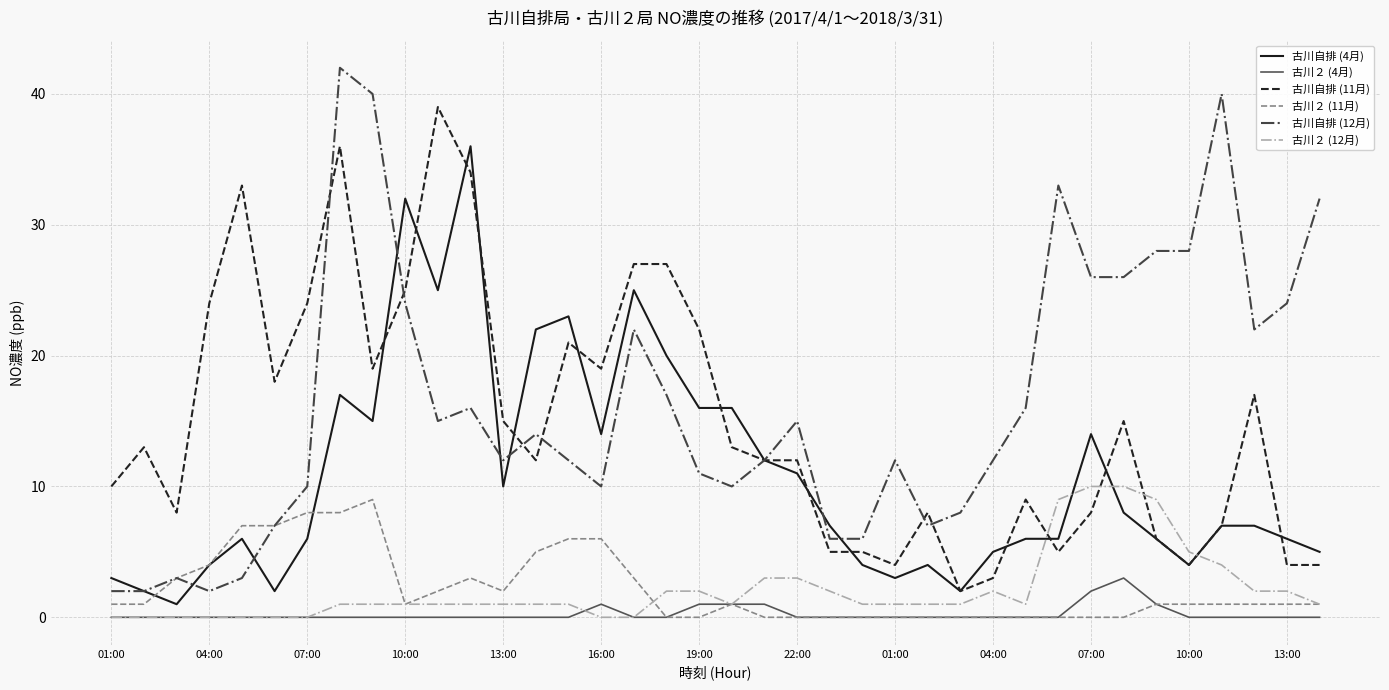

Which series has the largest range (max minus min)?

古川自排 (12月)